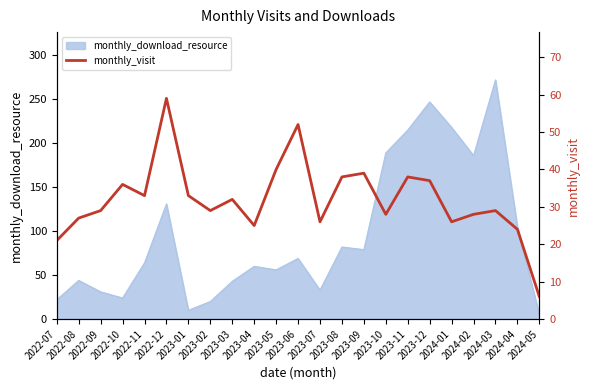

Between 2024-03 and 2024-05, which is larger?

2024-03